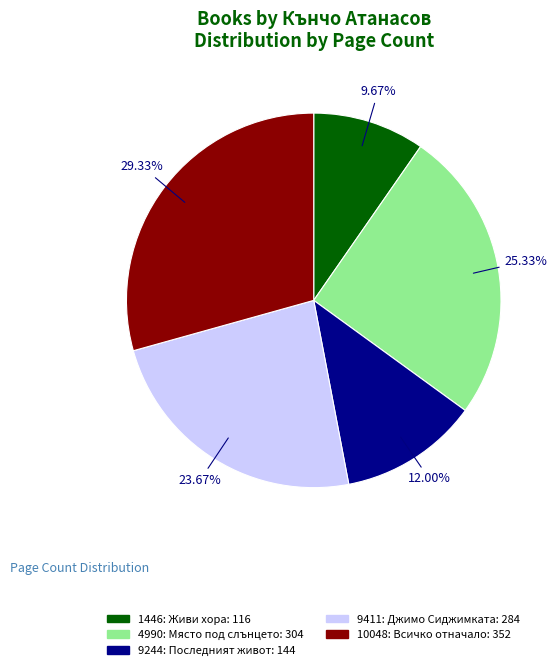

Which category has the biggest portion of the pie?

10048: Всичко отначало